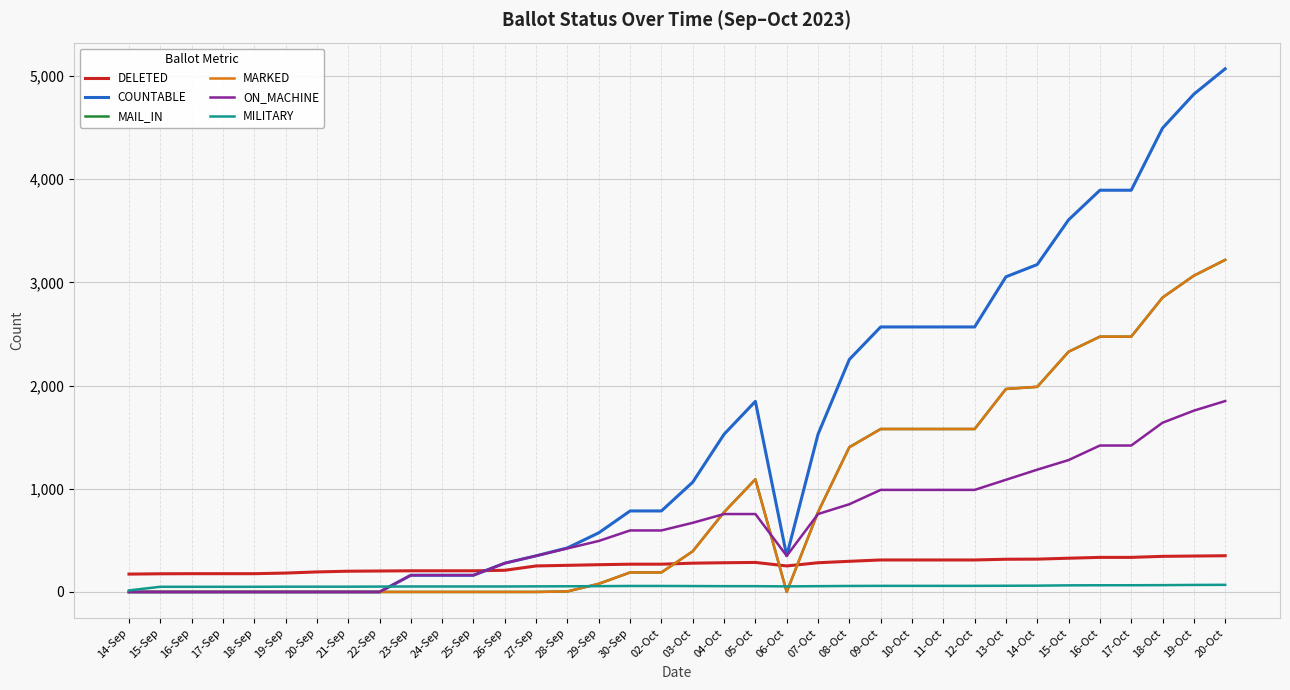

Which series has the largest range (max minus min)?

COUNTABLE